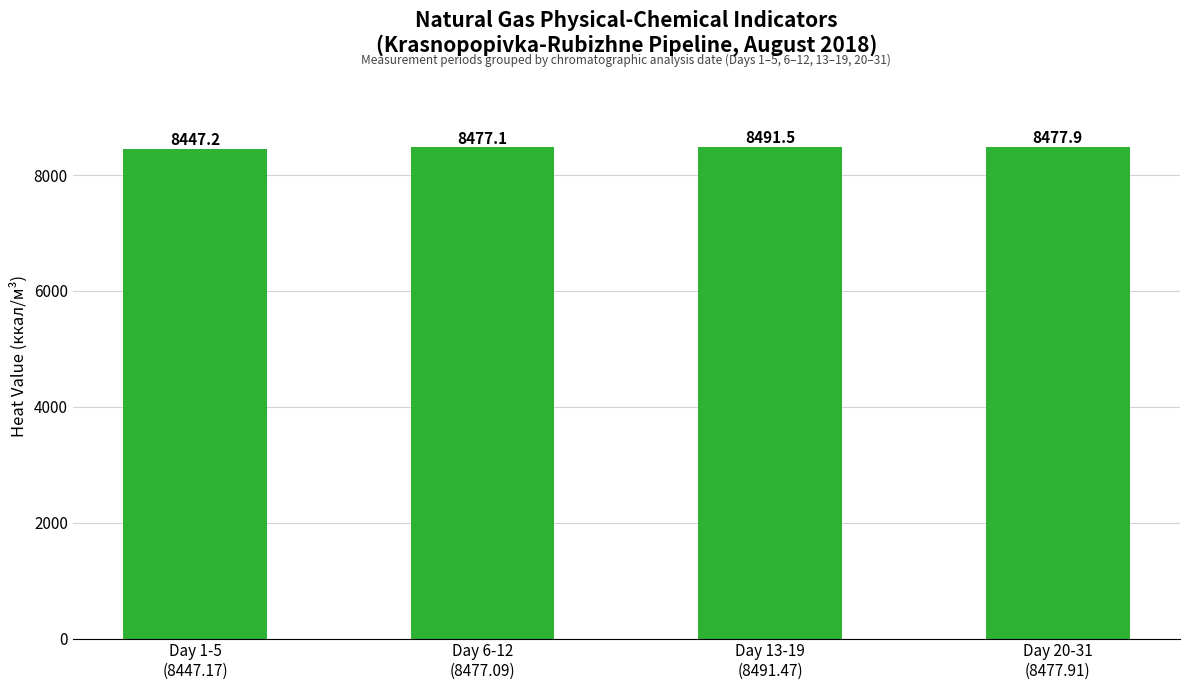

Rank the categories by value from highest to lowest.

Day 13-19
(8491.47), Day 20-31
(8477.91), Day 6-12
(8477.09), Day 1-5
(8447.17)